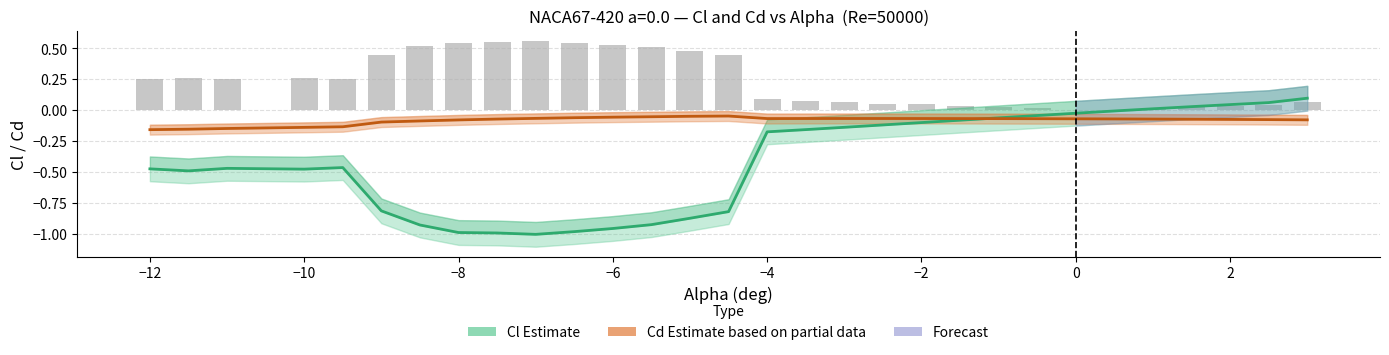

How many values in Cl (Estimate) are above zero?

5